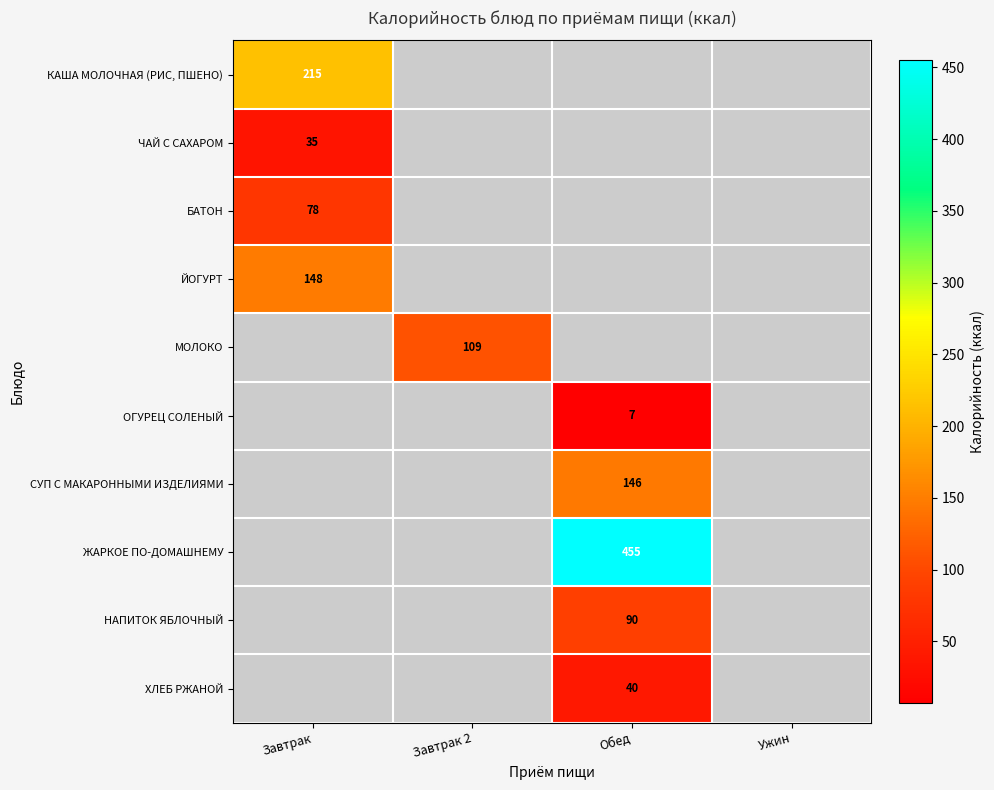

What is the maximum value shown in the chart?

455.0